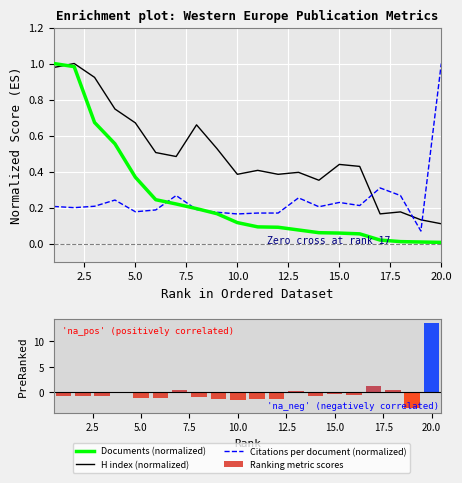

Does the chart contain any negative values?

Yes